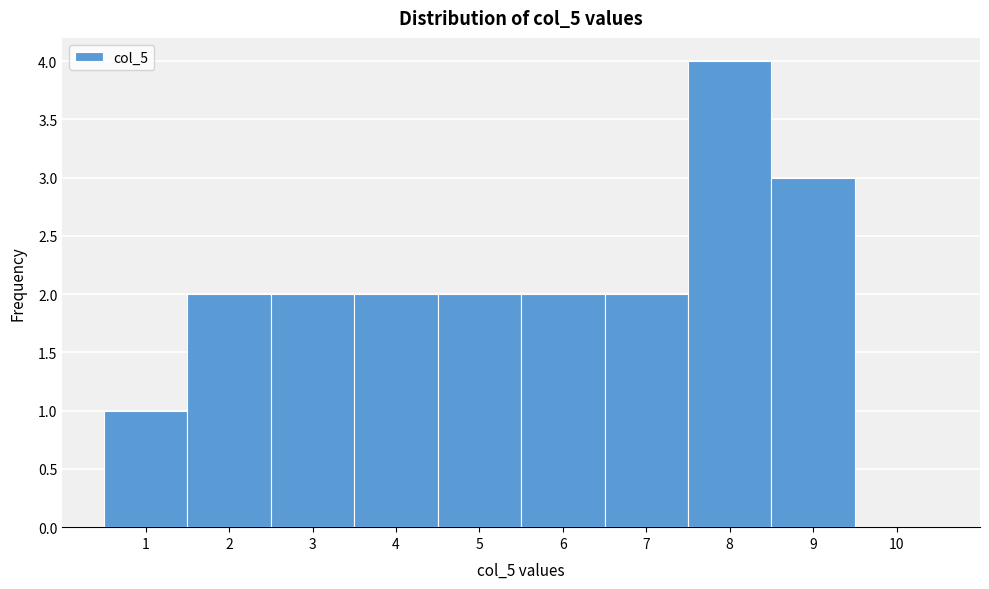

Reading left to right, transcribe this chart: for each bar, give the range it covers on the x-axis and its height. The values are not printed on the chart, so give them approximately, as read against the axis.

0.5 to 1.5: 1
1.5 to 2.5: 2
2.5 to 3.5: 2
3.5 to 4.5: 2
4.5 to 5.5: 2
5.5 to 6.5: 2
6.5 to 7.5: 2
7.5 to 8.5: 4
8.5 to 9.5: 3
9.5 to 10.5: 0